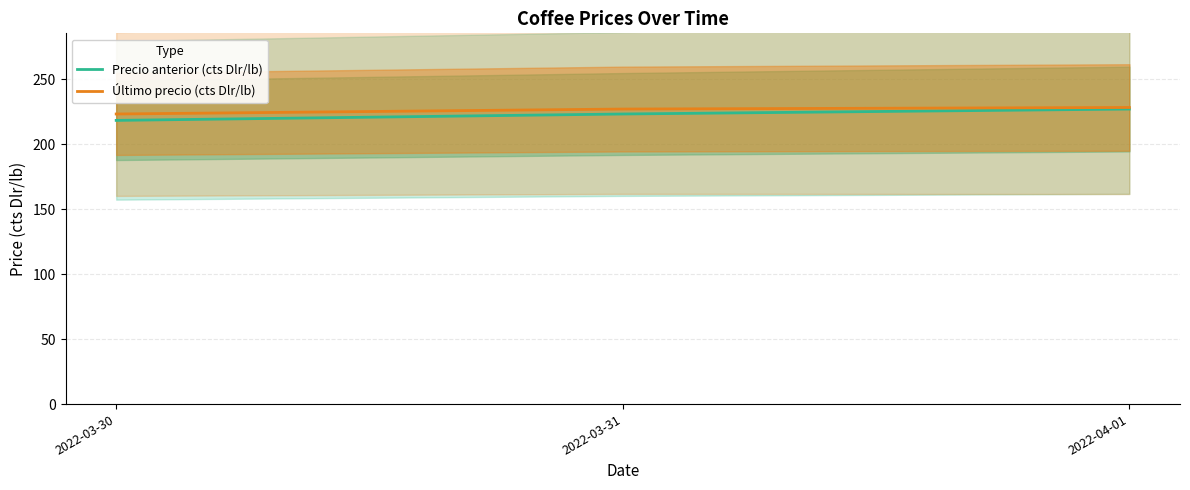

Which series has the largest total across all categories?

Último precio (cts Dlr/lb)